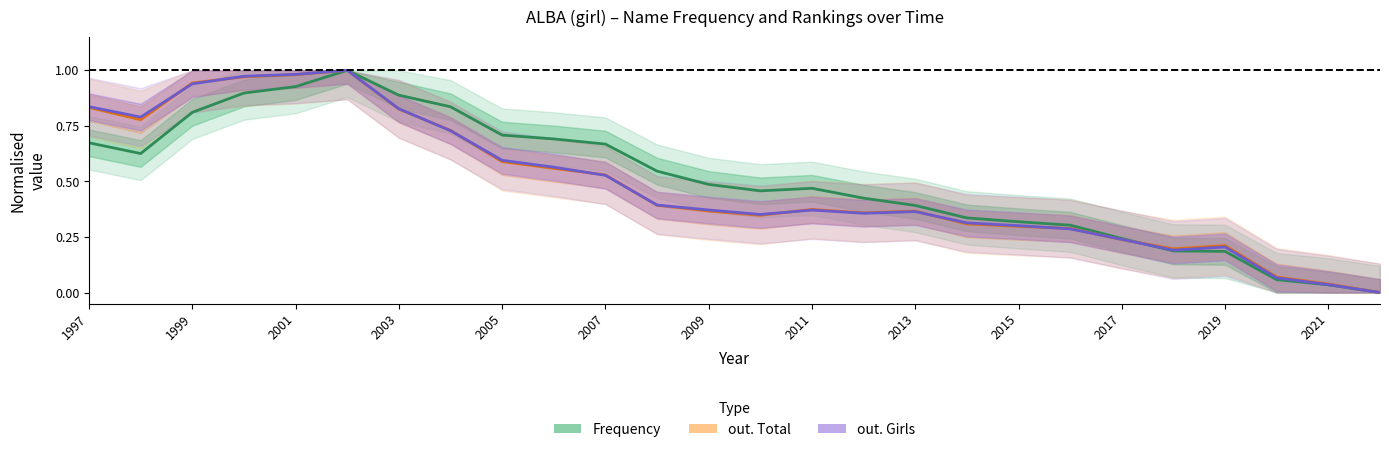

Does the chart display data point markers on the line(s)?

No